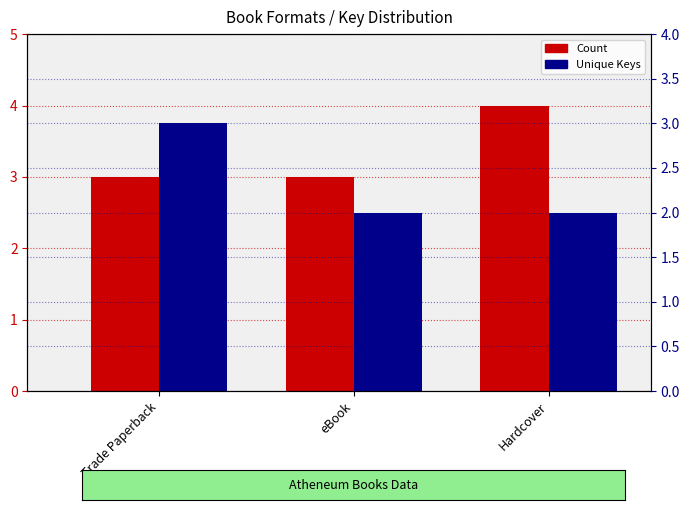

The Count series shows 3 at Trade Paperback. True or false?

True